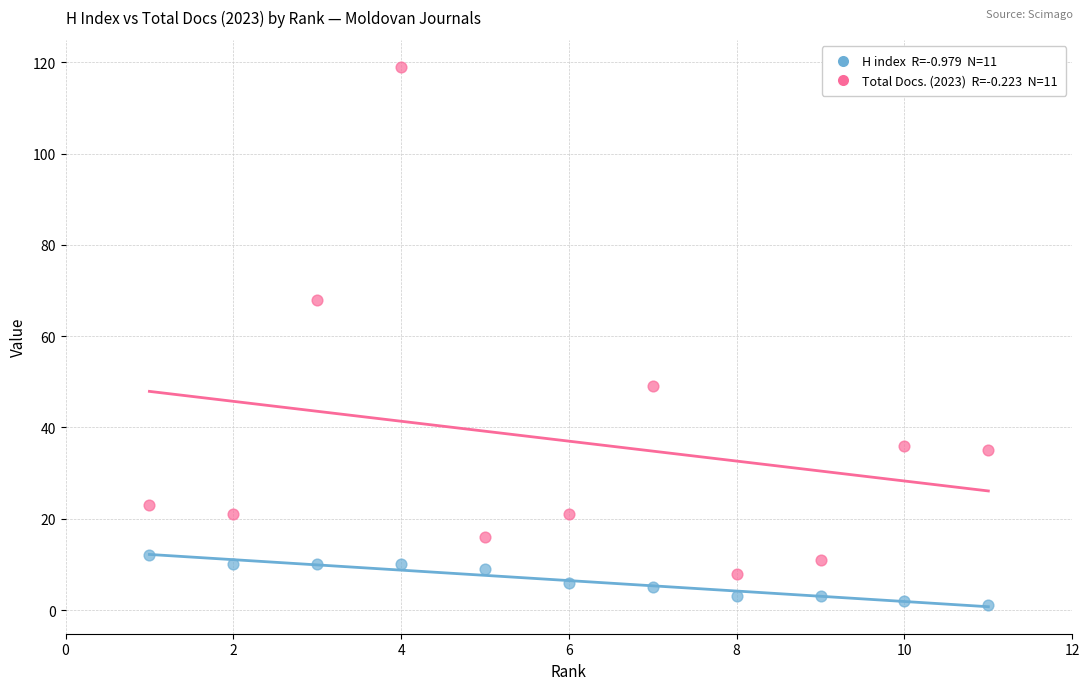

Across all data points, what is the range of X values (max minus min)?

10